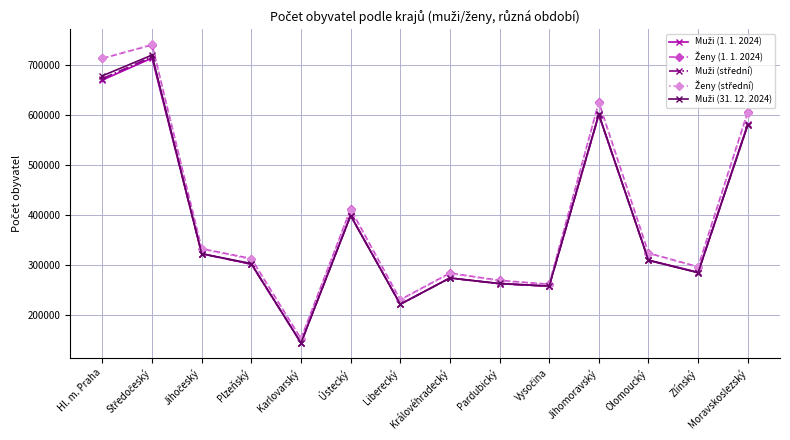

At which category does the chart reach its minimum across all series?

Karlovarský